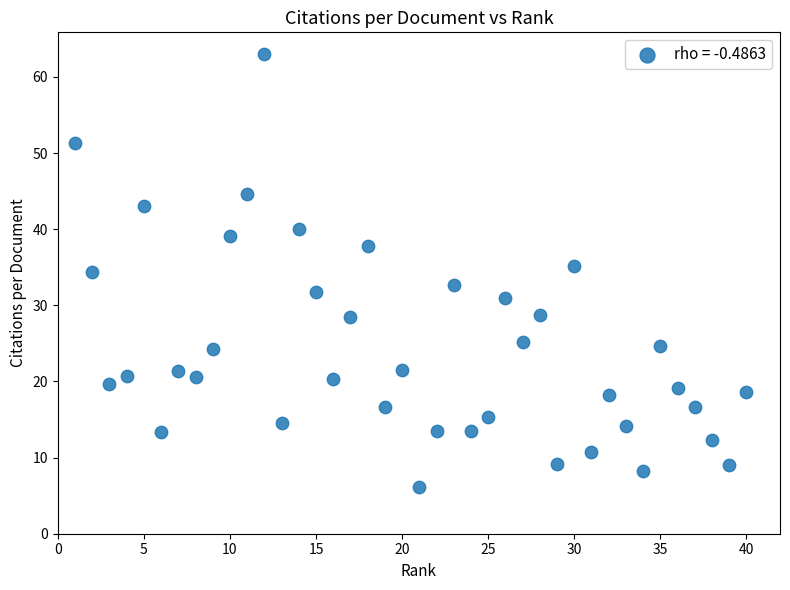

What is the range of Y values (max minus min)?

56.9